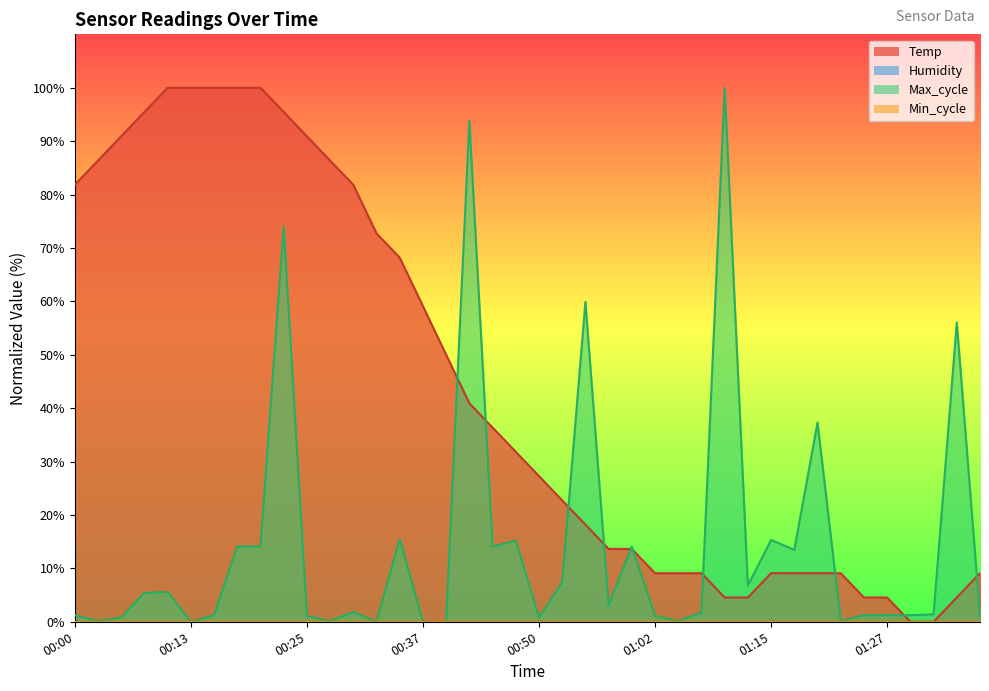

What is the sum of all Max_cycle values?

581.7